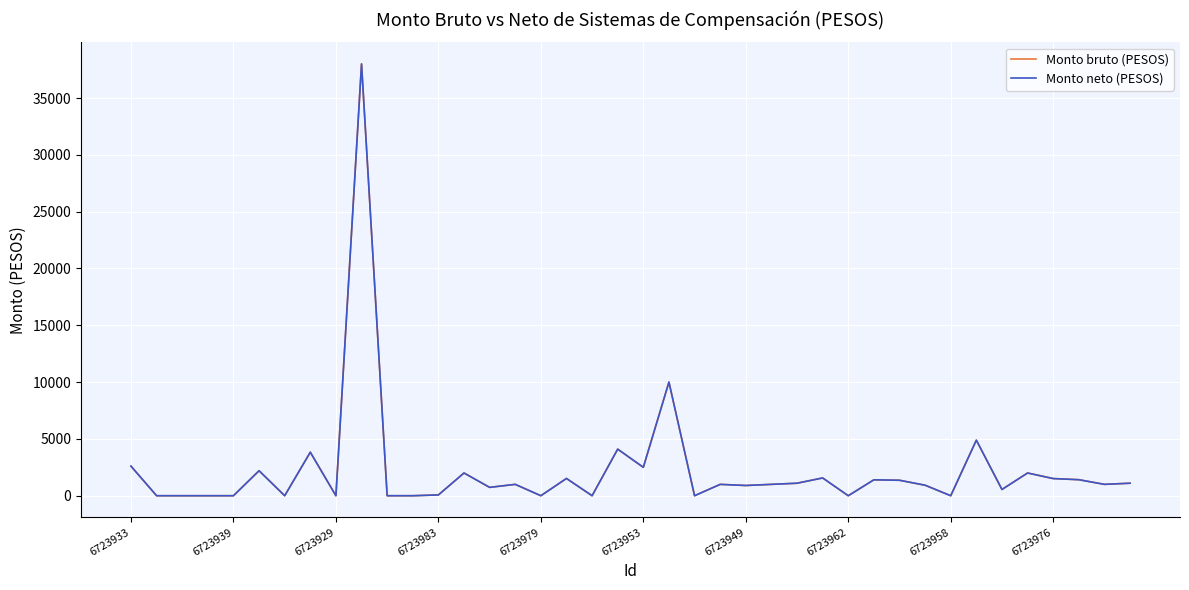

Does the chart display data point markers on the line(s)?

No